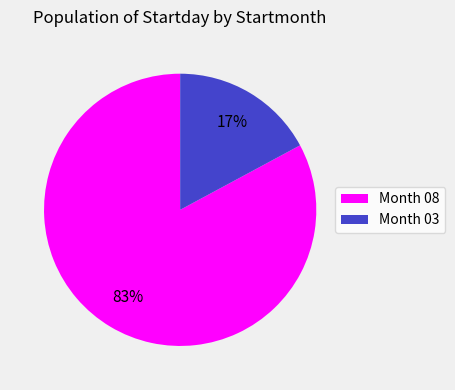

Does any single category account for the majority?

Yes